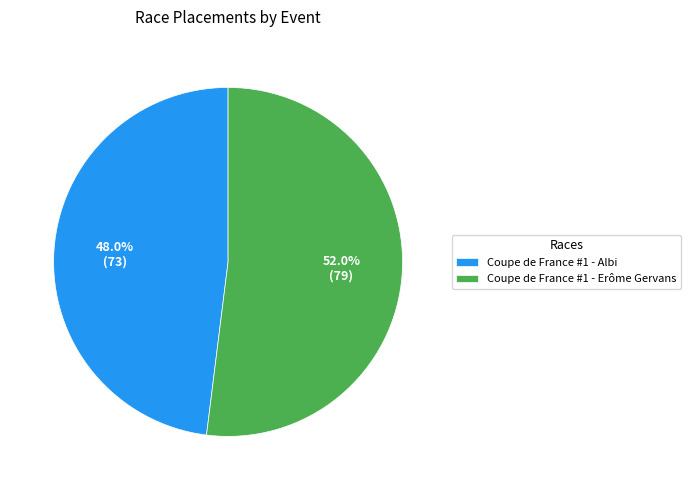

What percentage do Coupe de France #1 - Albi and Coupe de France #1 - Erôme Gervans together represent?

100.0%